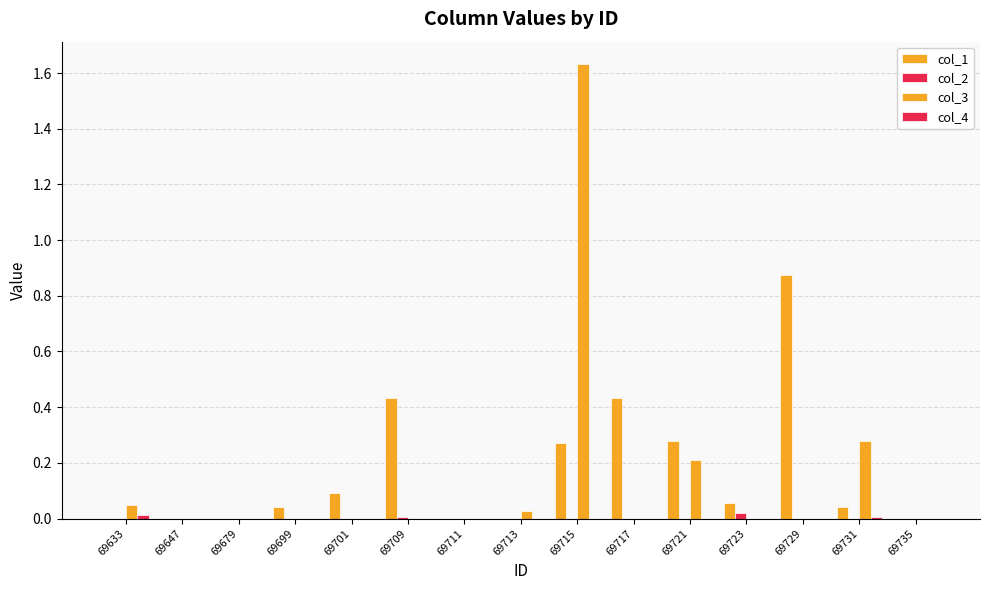

Rank the categories by col_4 value from highest to lowest.

69633, 69731, 69647, 69679, 69699, 69701, 69709, 69711, 69713, 69715, 69717, 69721, 69723, 69729, 69735